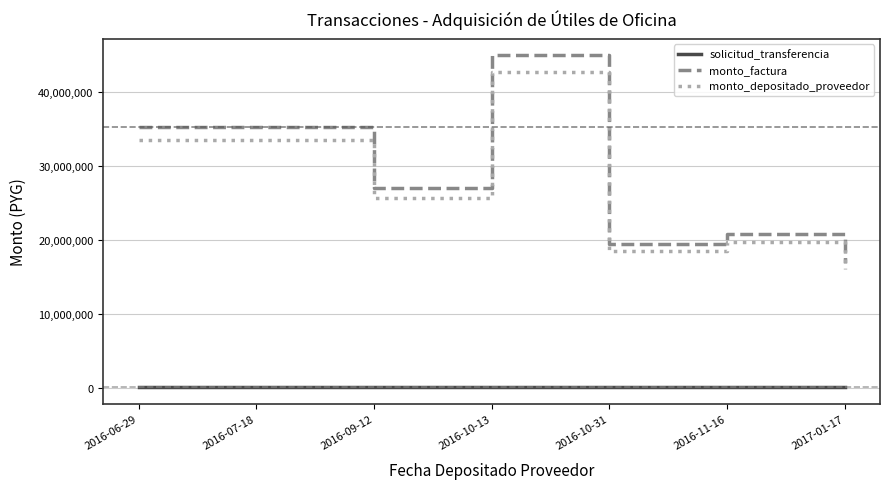

Which category has the lowest value in the monto_depositado_proveedor series?

2017-01-17